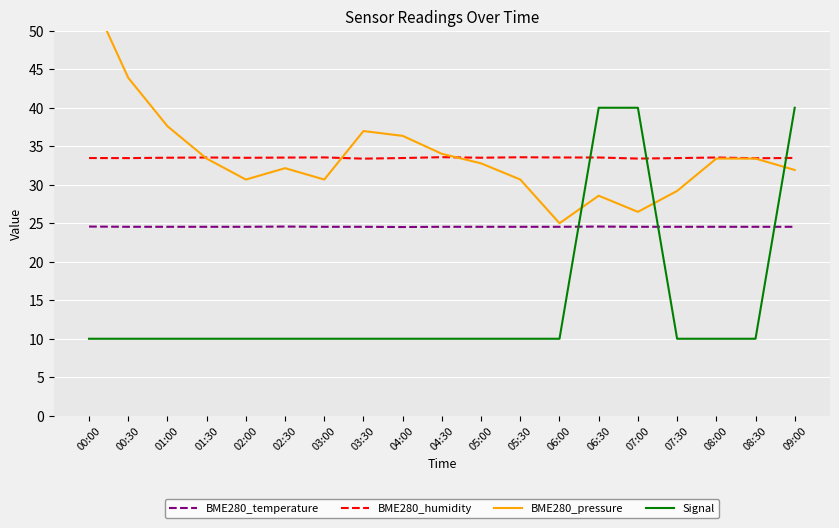

Which series has the widest spread of values?

BME280_pressure